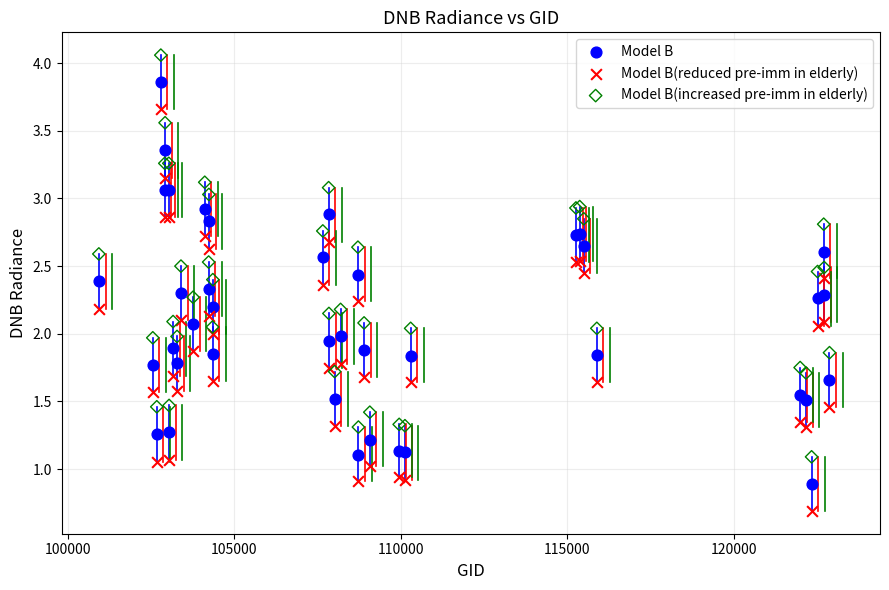

What are all the series names shown in the legend?

Model B, Model B(reduced pre-imm in elderly), Model B(increased pre-imm in elderly)